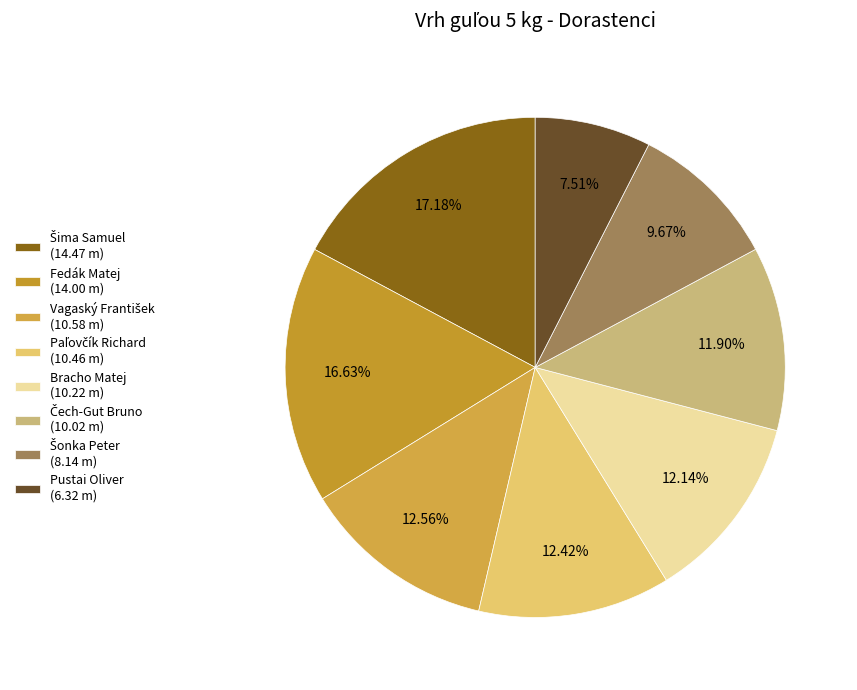

True or false: Šima Samuel accounts for 17% of the total.

True